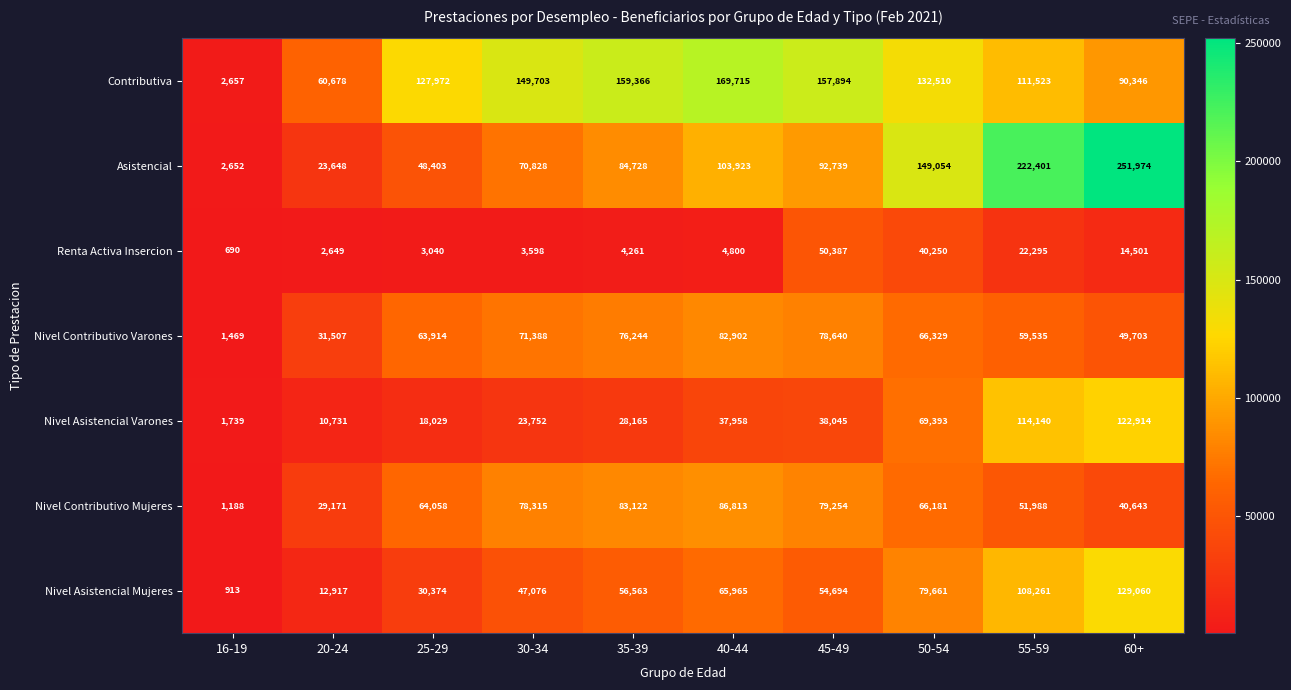

At which category does the chart reach its minimum across all series?

16-19